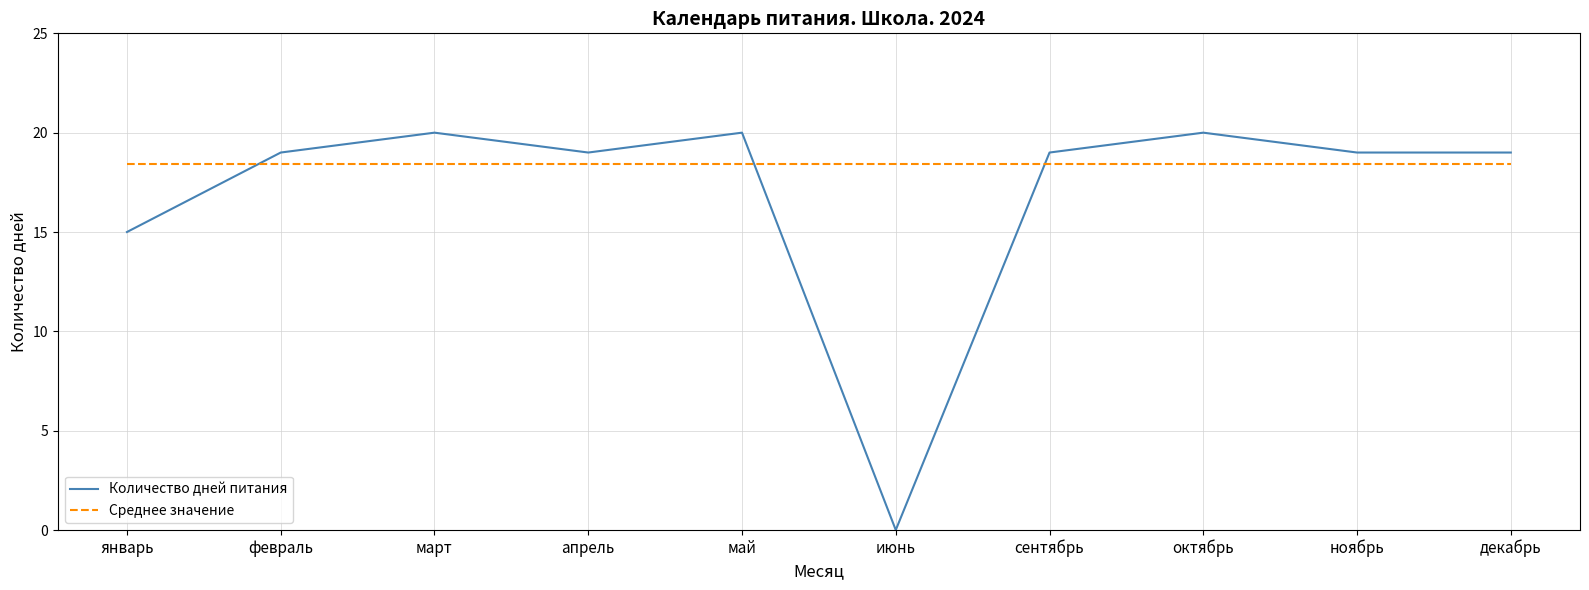

Is the value of Среднее значение at апрель greater than the value of Количество дней питания at июнь?

Yes